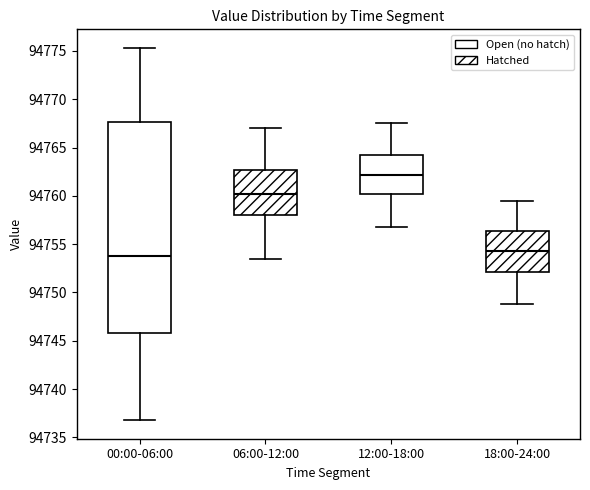

Reading left to right, transcribe this box plot: for each box, give where its median line is, the range the box spans, and where its two whiskers end, as read against the y-axis. The values are not printed on the chart, so give them approximately, as read against the axis.

00:00-06:00: median 94754.0, box 94746.0 to 94767.5, whiskers 94737.0 to 94775.5
06:00-12:00: median 94760.0, box 94758.0 to 94762.5, whiskers 94753.5 to 94767.0
12:00-18:00: median 94762.0, box 94760.0 to 94764.5, whiskers 94757.0 to 94767.5
18:00-24:00: median 94754.5, box 94752.0 to 94756.5, whiskers 94749.0 to 94759.5